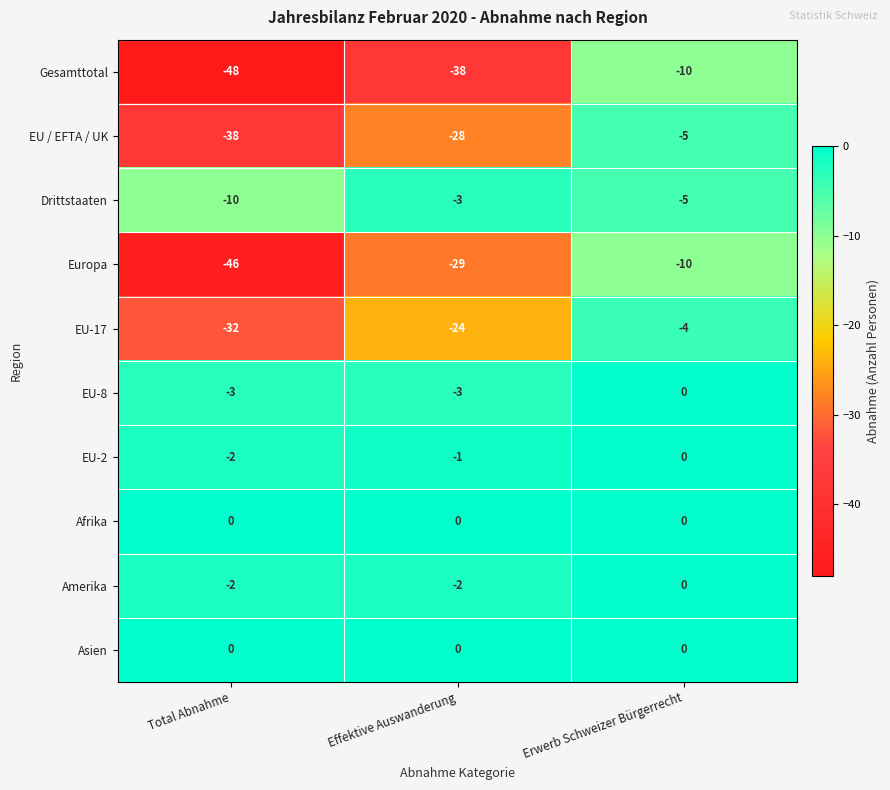

What is the spread (max minus min) of values at Total Abnahme?

48